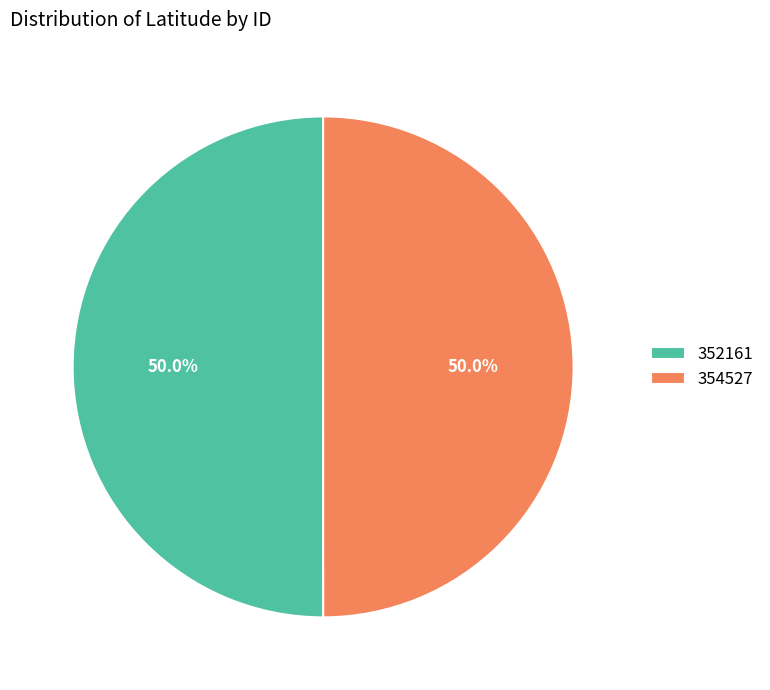

What percentage is NOT represented by 352161?

50.0%